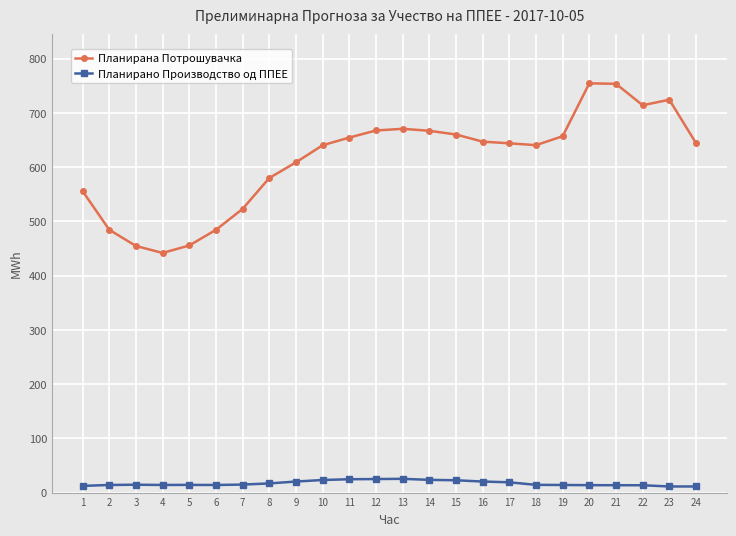

True or false: Планирано Производство од ППЕЕ has more than 1 points higher than both neighbors.

True